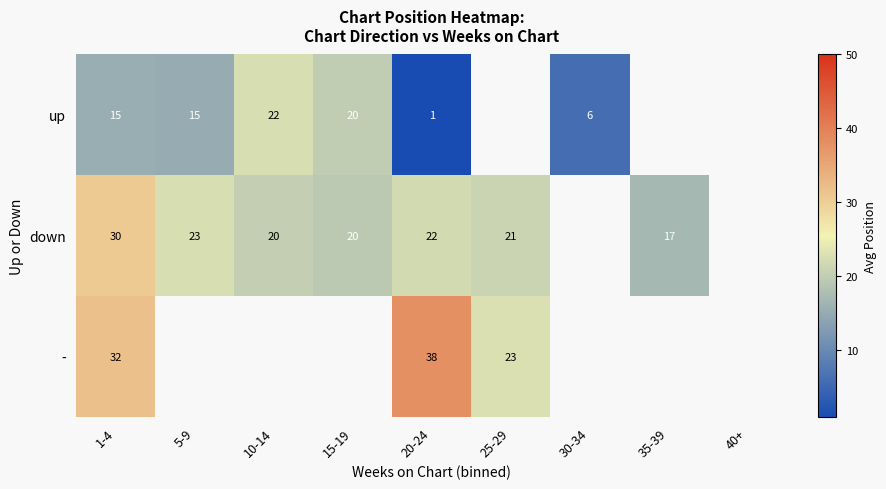

The value of - at 20-24 is 9.0. True or false?

False